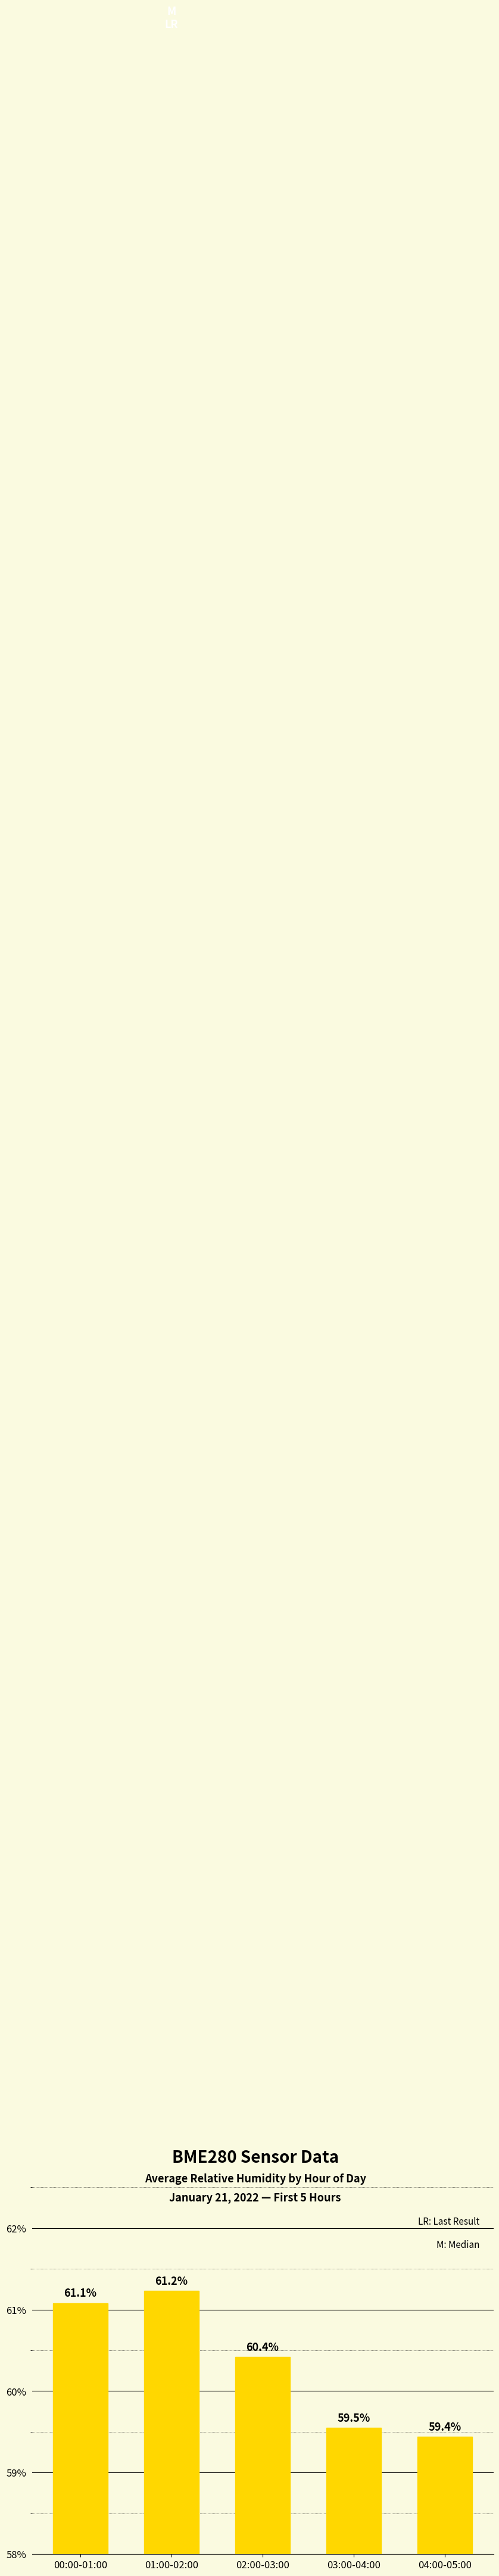

The value at 00:00-01:00 is 61.1. True or false?

True